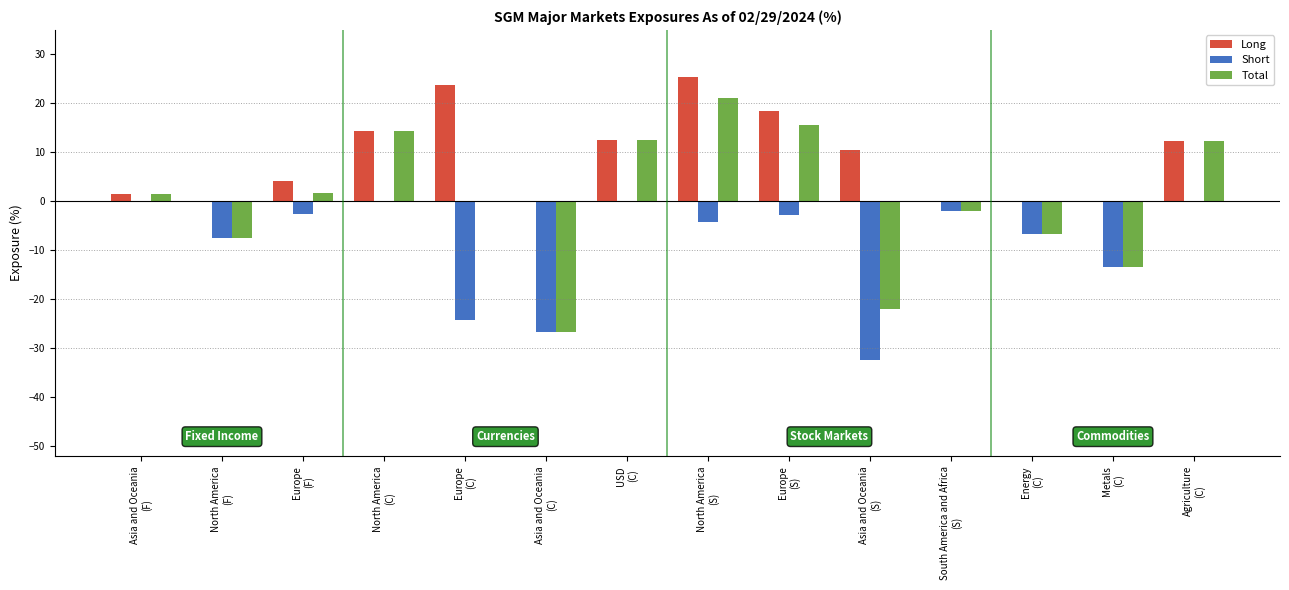

Which series changed the most between North America
(S) and Metals
(C)?

Total